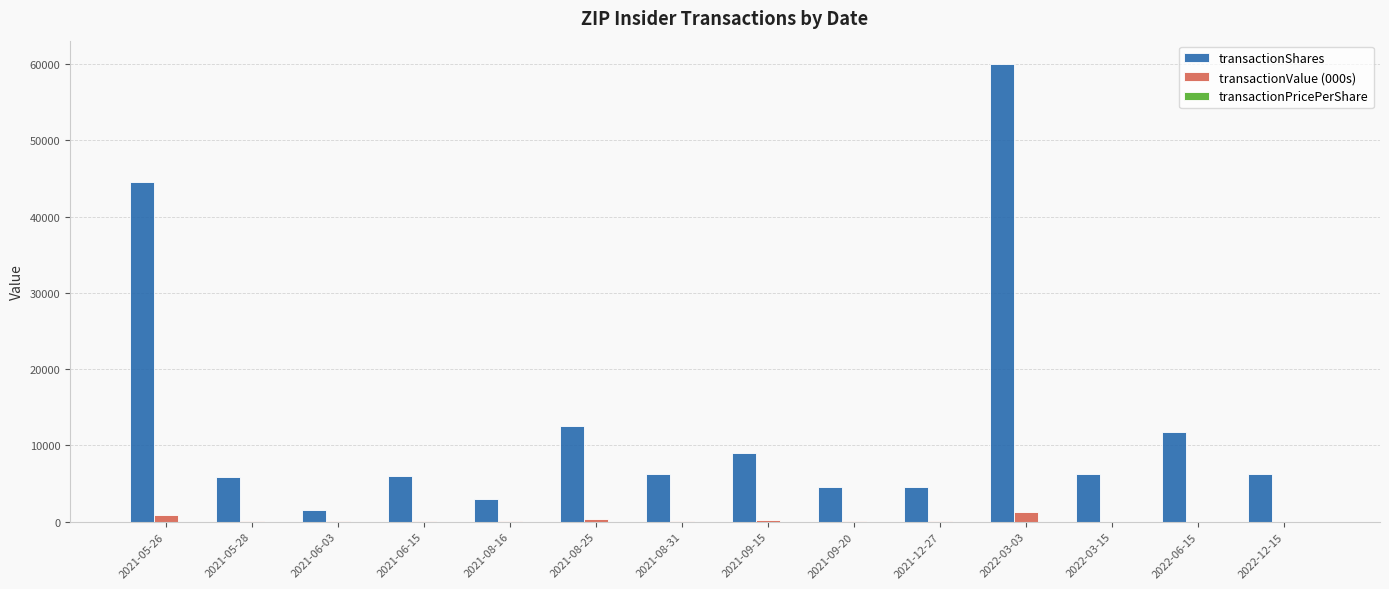

Between 2021-05-26 and 2021-08-16, which series saw the biggest shift?

transactionShares